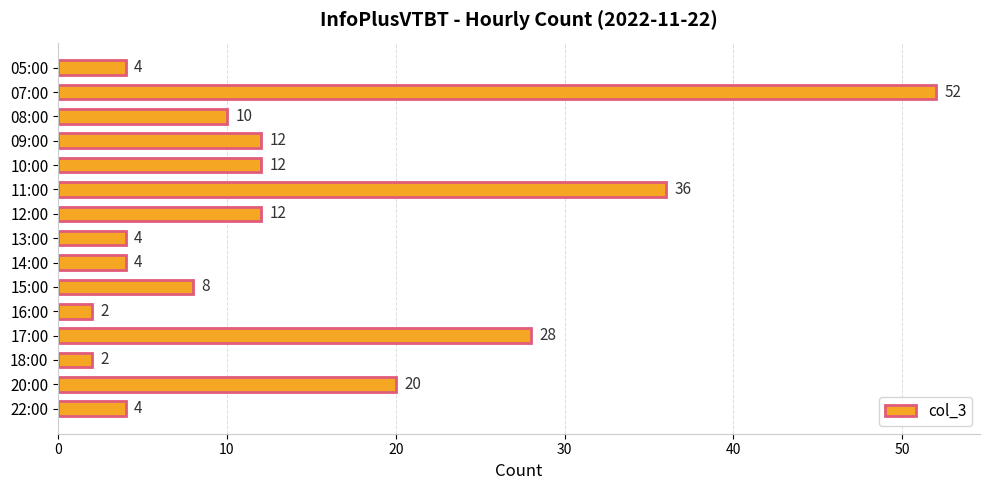

How many bars are there in total?

15